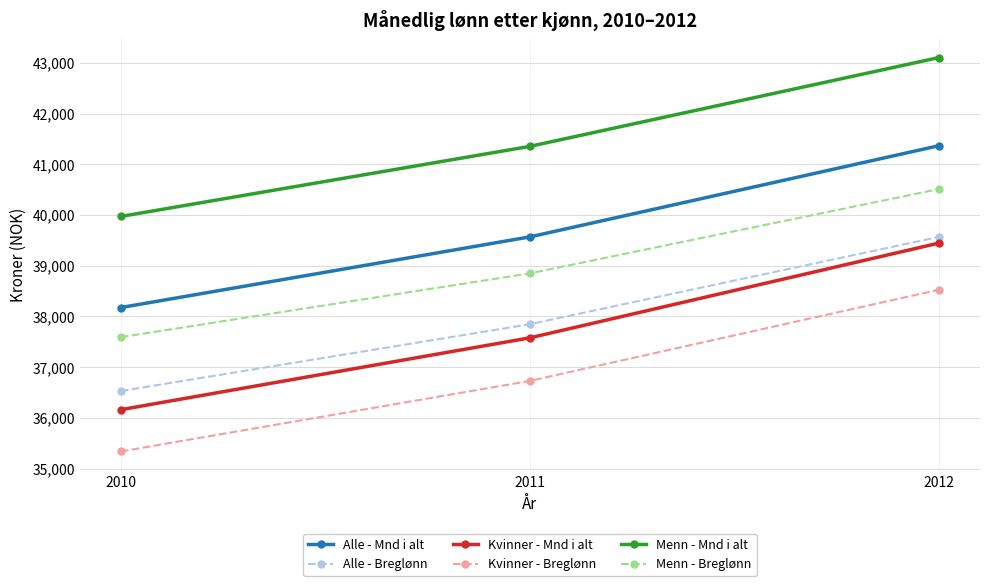

How many lines are shown in the chart?

6